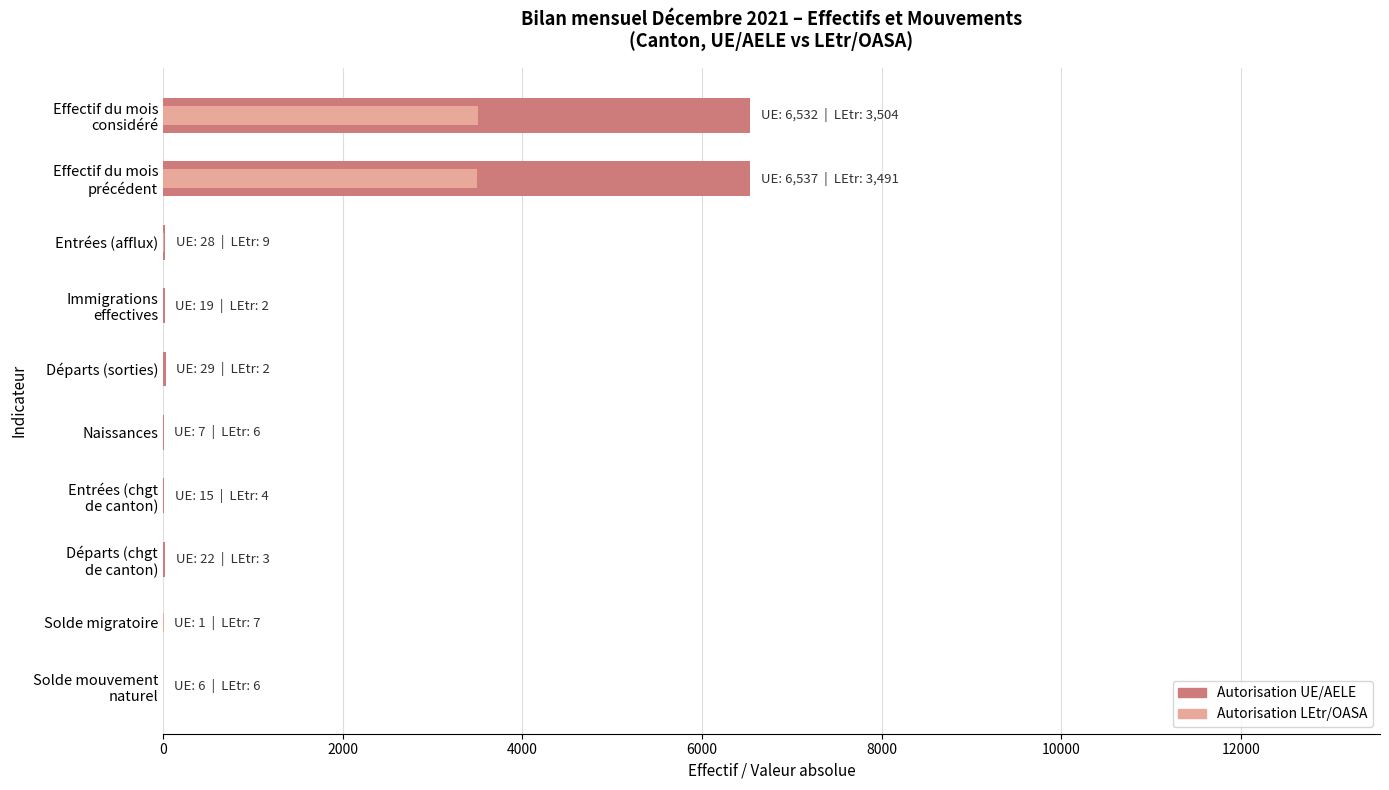

Rank the series at Entrées (afflux) from highest to lowest value.

Autorisation UE/AELE, Autorisation LEtr/OASA